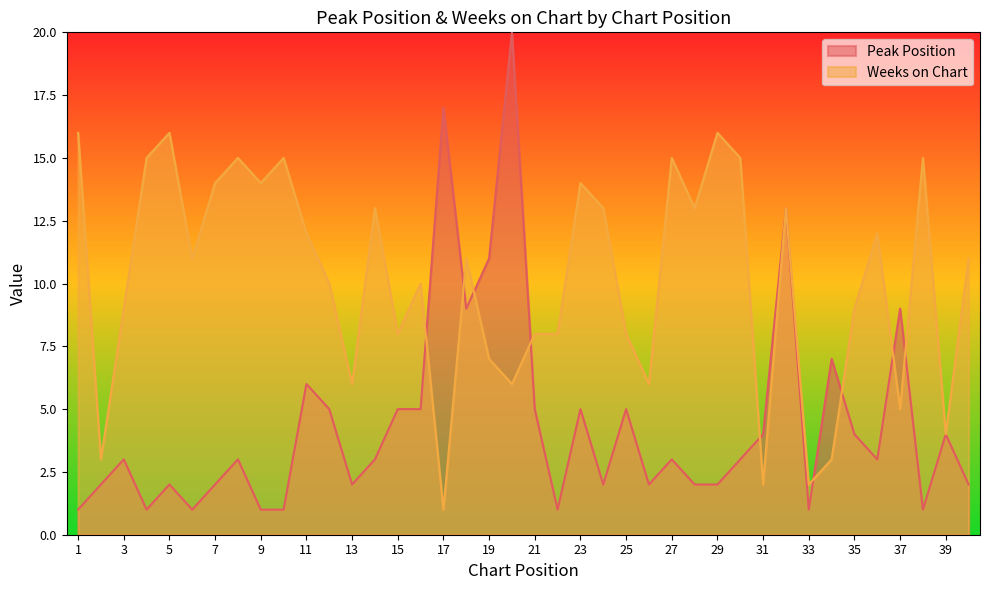

Between 13 and 28, which series saw the biggest shift?

Weeks on Chart